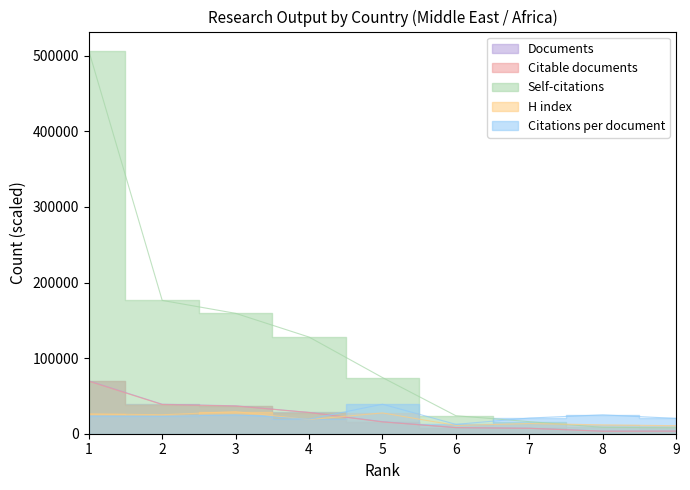

How many distinct data groups are displayed?

5